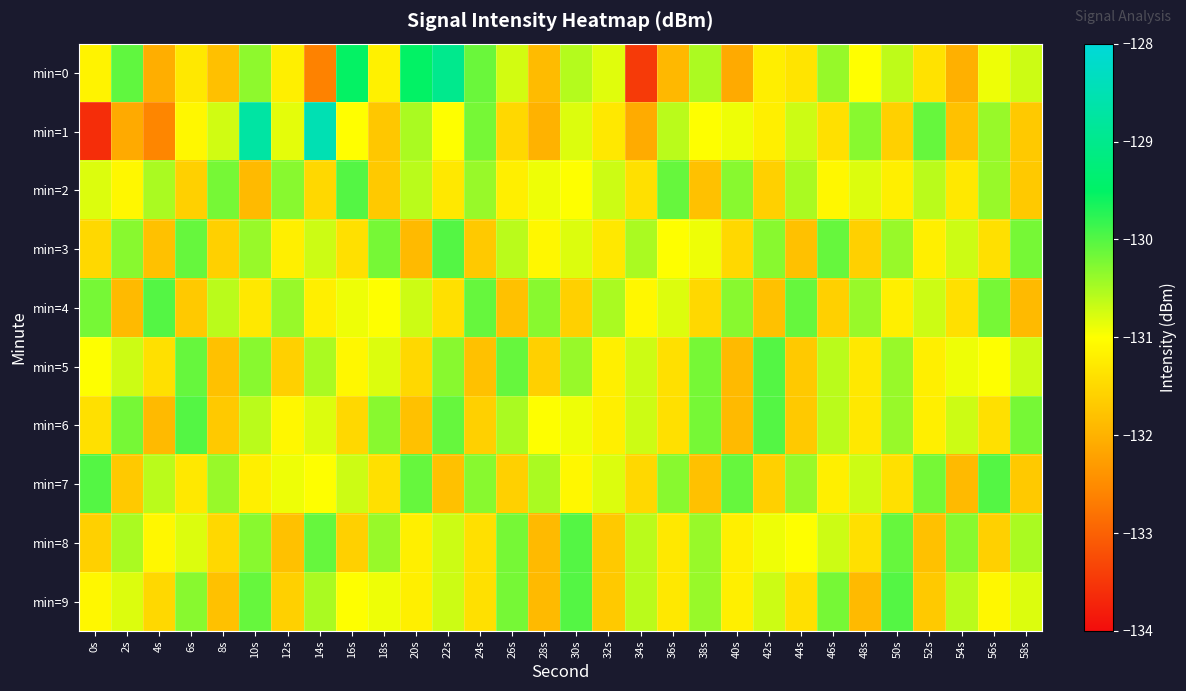

Reading right to left, transcribe all the data shown in this chart.

min=0: 58s=-130.7	56s=-130.9	54s=-132.0	52s=-131.4	50s=-130.6	48s=-131.0	46s=-130.4	44s=-131.3	42s=-131.2	40s=-132.1	38s=-130.5	36s=-131.9	34s=-133.5	32s=-130.8	30s=-130.6	28s=-131.9	26s=-130.7	24s=-130.1	22s=-129.0	20s=-129.5	18s=-131.2	16s=-129.5	14s=-132.6	12s=-131.2	10s=-130.3	8s=-131.8	6s=-131.3	4s=-132.0	2s=-130.1	0s=-131.2
min=1: 58s=-131.7	56s=-130.4	54s=-131.8	52s=-130.1	50s=-131.6	48s=-130.3	46s=-131.4	44s=-130.7	42s=-131.2	40s=-130.9	38s=-131.0	36s=-130.6	34s=-132.1	32s=-131.3	30s=-130.8	28s=-132.0	26s=-131.5	24s=-130.2	22s=-131.0	20s=-130.5	18s=-131.7	16s=-131.0	14s=-128.5	12s=-130.8	10s=-128.7	8s=-130.7	6s=-131.1	4s=-132.6	2s=-132.1	0s=-133.6
min=2: 58s=-131.7	56s=-130.4	54s=-131.3	52s=-130.6	50s=-131.2	48s=-130.8	46s=-131.1	44s=-130.5	42s=-131.6	40s=-130.3	38s=-131.8	36s=-130.1	34s=-131.4	32s=-130.7	30s=-131.0	28s=-130.9	26s=-131.2	24s=-130.4	22s=-131.3	20s=-130.6	18s=-131.7	16s=-130.0	14s=-131.5	12s=-130.3	10s=-131.9	8s=-130.2	6s=-131.6	4s=-130.5	2s=-131.1	0s=-130.8
min=3: 58s=-130.2	56s=-131.4	54s=-130.7	52s=-131.2	50s=-130.4	48s=-131.6	46s=-130.1	44s=-131.8	42s=-130.3	40s=-131.5	38s=-130.9	36s=-131.0	34s=-130.5	32s=-131.3	30s=-130.8	28s=-131.1	26s=-130.6	24s=-131.7	22s=-130.0	20s=-131.9	18s=-130.2	16s=-131.4	14s=-130.7	12s=-131.2	10s=-130.4	8s=-131.6	6s=-130.1	4s=-131.8	2s=-130.3	0s=-131.5
min=4: 58s=-131.9	56s=-130.2	54s=-131.4	52s=-130.7	50s=-131.2	48s=-130.4	46s=-131.6	44s=-130.1	42s=-131.8	40s=-130.3	38s=-131.5	36s=-130.8	34s=-131.1	32s=-130.5	30s=-131.6	28s=-130.3	26s=-131.8	24s=-130.1	22s=-131.4	20s=-130.7	18s=-131.0	16s=-130.9	14s=-131.2	12s=-130.4	10s=-131.3	8s=-130.6	6s=-131.7	4s=-130.0	2s=-131.9	0s=-130.2
min=5: 58s=-130.7	56s=-131.0	54s=-130.9	52s=-131.2	50s=-130.4	48s=-131.3	46s=-130.6	44s=-131.7	42s=-130.0	40s=-131.9	38s=-130.2	36s=-131.4	34s=-130.7	32s=-131.2	30s=-130.4	28s=-131.6	26s=-130.1	24s=-131.8	22s=-130.3	20s=-131.5	18s=-130.8	16s=-131.1	14s=-130.5	12s=-131.6	10s=-130.3	8s=-131.8	6s=-130.1	4s=-131.4	2s=-130.7	0s=-131.0
min=6: 58s=-130.2	56s=-131.4	54s=-130.7	52s=-131.2	50s=-130.4	48s=-131.3	46s=-130.6	44s=-131.7	42s=-130.0	40s=-131.9	38s=-130.2	36s=-131.4	34s=-130.7	32s=-131.2	30s=-130.9	28s=-131.0	26s=-130.5	24s=-131.6	22s=-130.1	20s=-131.8	18s=-130.3	16s=-131.5	14s=-130.8	12s=-131.1	10s=-130.6	8s=-131.7	6s=-130.0	4s=-131.9	2s=-130.2	0s=-131.4
min=7: 58s=-131.7	56s=-130.0	54s=-131.9	52s=-130.2	50s=-131.4	48s=-130.7	46s=-131.2	44s=-130.4	42s=-131.6	40s=-130.1	38s=-131.8	36s=-130.3	34s=-131.5	32s=-130.8	30s=-131.1	28s=-130.5	26s=-131.6	24s=-130.3	22s=-131.8	20s=-130.1	18s=-131.4	16s=-130.7	14s=-131.0	12s=-130.9	10s=-131.2	8s=-130.4	6s=-131.3	4s=-130.6	2s=-131.7	0s=-130.0
min=8: 58s=-130.5	56s=-131.6	54s=-130.3	52s=-131.8	50s=-130.1	48s=-131.4	46s=-130.7	44s=-131.0	42s=-130.9	40s=-131.2	38s=-130.4	36s=-131.3	34s=-130.6	32s=-131.7	30s=-130.0	28s=-131.9	26s=-130.2	24s=-131.4	22s=-130.7	20s=-131.2	18s=-130.4	16s=-131.6	14s=-130.1	12s=-131.8	10s=-130.3	8s=-131.5	6s=-130.8	4s=-131.1	2s=-130.5	0s=-131.6
min=9: 58s=-130.8	56s=-131.1	54s=-130.6	52s=-131.7	50s=-130.0	48s=-131.9	46s=-130.2	44s=-131.4	42s=-130.7	40s=-131.2	38s=-130.4	36s=-131.3	34s=-130.6	32s=-131.7	30s=-130.0	28s=-131.9	26s=-130.2	24s=-131.4	22s=-130.7	20s=-131.2	18s=-130.9	16s=-131.0	14s=-130.5	12s=-131.6	10s=-130.1	8s=-131.8	6s=-130.3	4s=-131.5	2s=-130.8	0s=-131.1